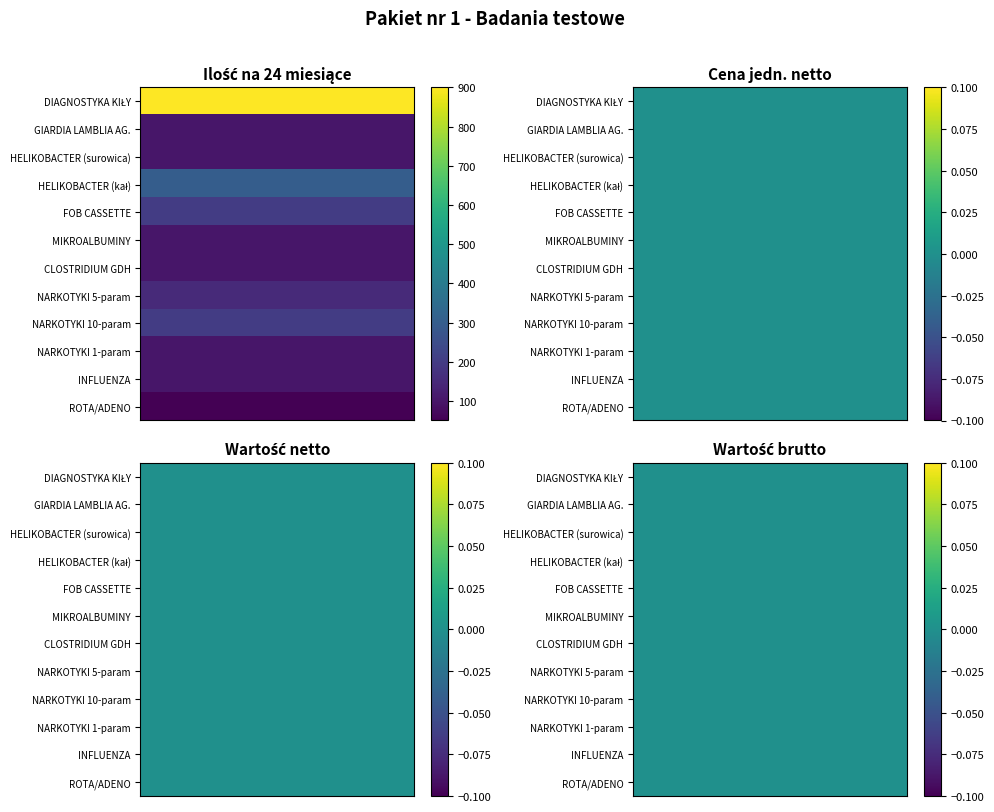

Reading left to right, transcribe all the data shown in this chart.

DIAGNOSTYKA KIŁY: 0=900	1=0	2=0	3=0
GIARDIA LAMBLIA AG.: 0=100	1=0	2=0	3=0
HELIKOBACTER (surowica): 0=100	1=0	2=0	3=0
HELIKOBACTER (kał): 0=300	1=0	2=0	3=0
FOB CASSETTE: 0=200	1=0	2=0	3=0
MIKROALBUMINY: 0=100	1=0	2=0	3=0
CLOSTRIDIUM GDH: 0=100	1=0	2=0	3=0
NARKOTYKI 5-param: 0=150	1=0	2=0	3=0
NARKOTYKI 10-param: 0=200	1=0	2=0	3=0
NARKOTYKI 1-param: 0=100	1=0	2=0	3=0
INFLUENZA: 0=100	1=0	2=0	3=0
ROTA/ADENO: 0=50	1=0	2=0	3=0